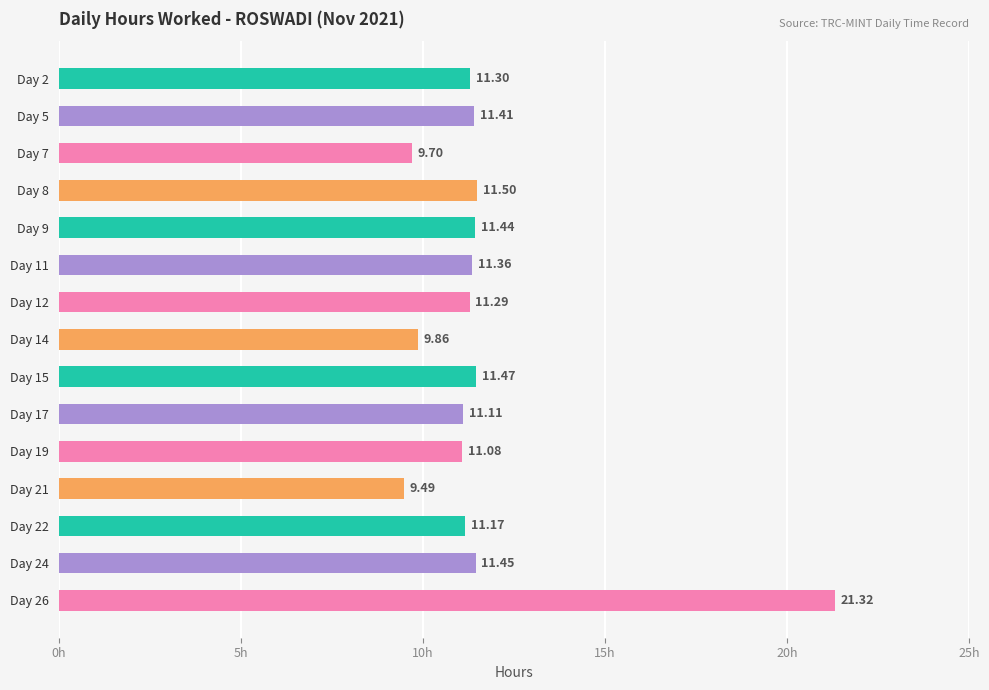

What is the difference between the maximum and second lowest values?

11.6